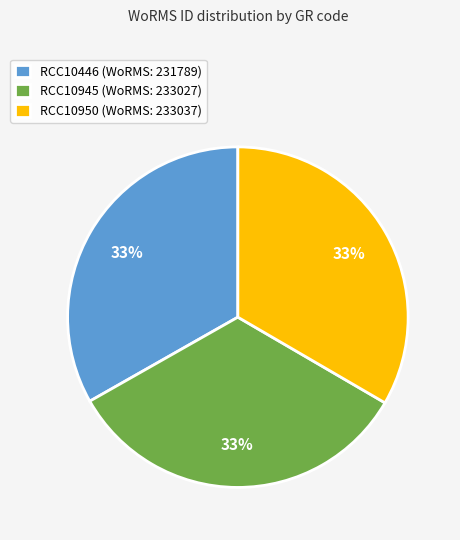

What percentage is the RCC10945 slice, to the nearest percent?

33%